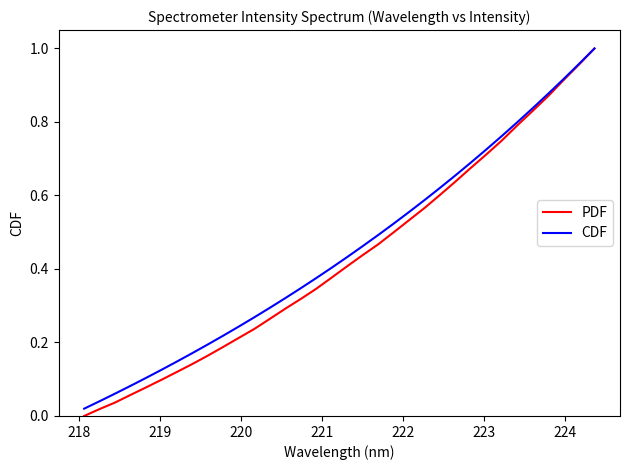

Which series has the largest range (max minus min)?

PDF